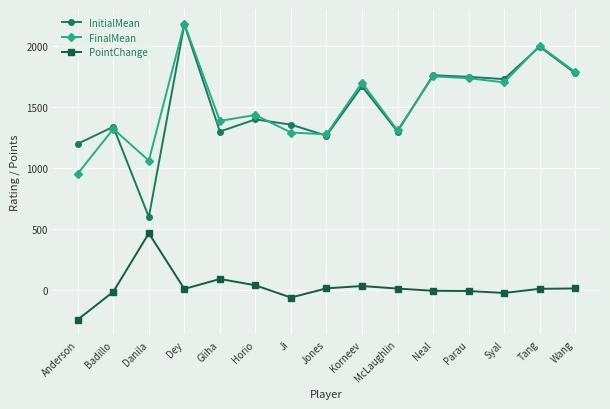

What is the sum of the PointChange values at Jones and Horio?

47